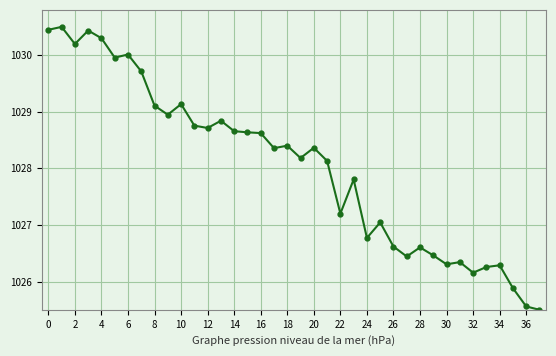

What is the difference between the second highest and second lowest values?

4.9